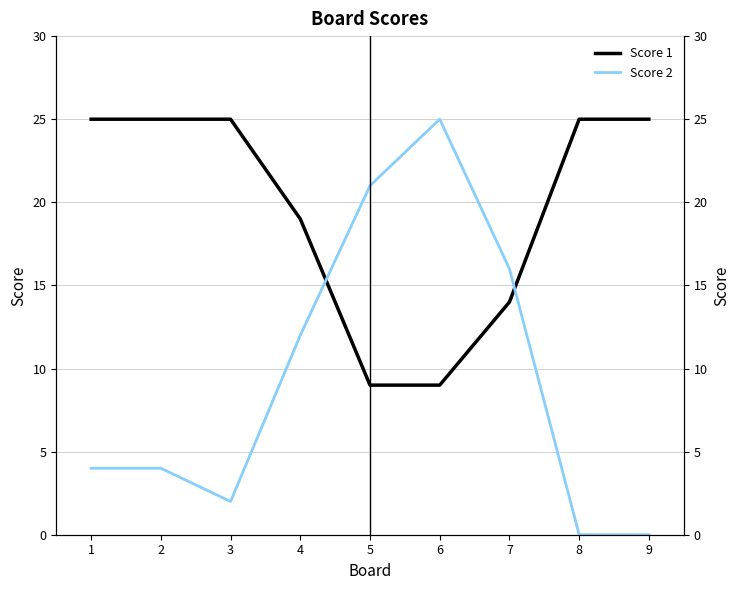

At 4, list the series in order from smallest to largest.

Score 2, Score 1